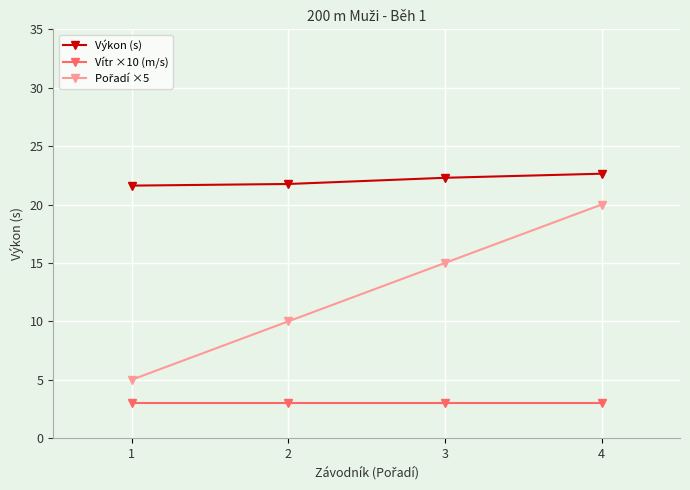

What is the sum of all Vítr ×10 (m/s) values?

12.0